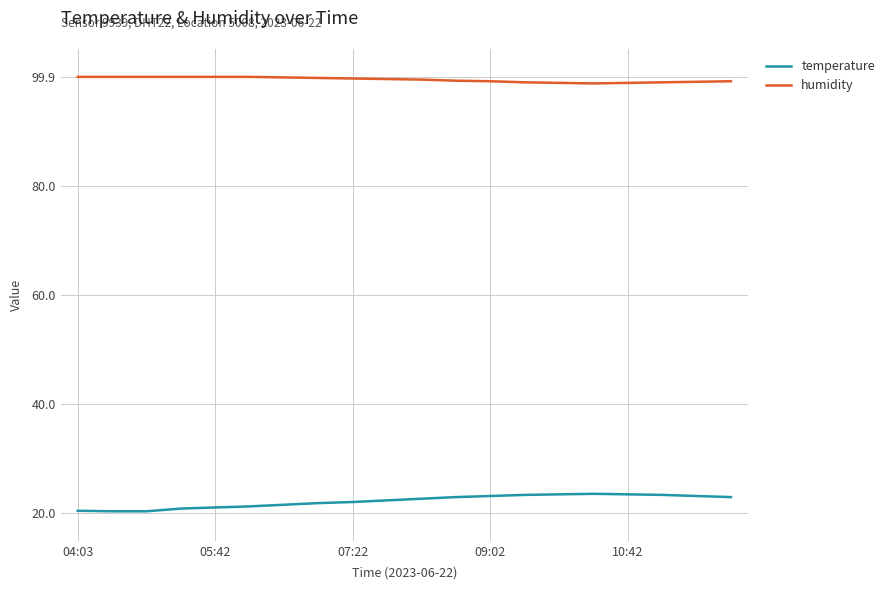

True or false: humidity and temperature cross at least once.

False